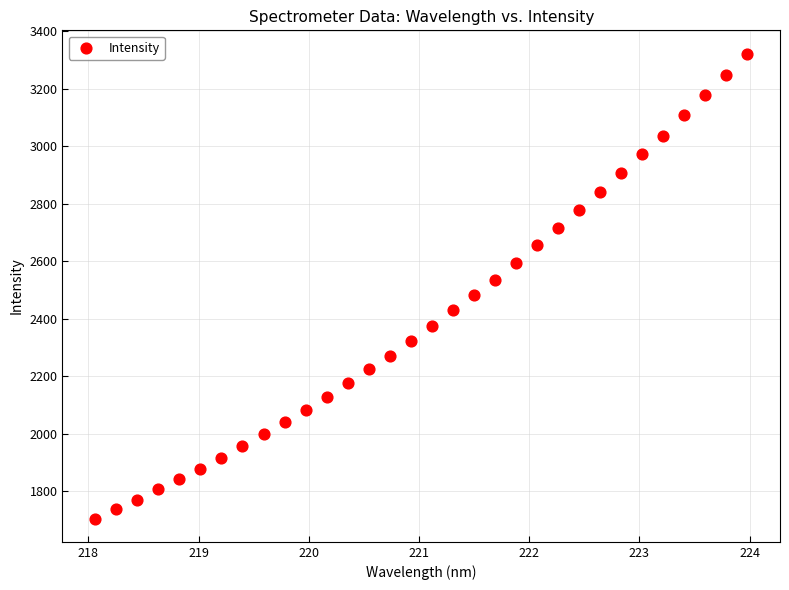

What is the range of Y values (max minus min)?

1617.7